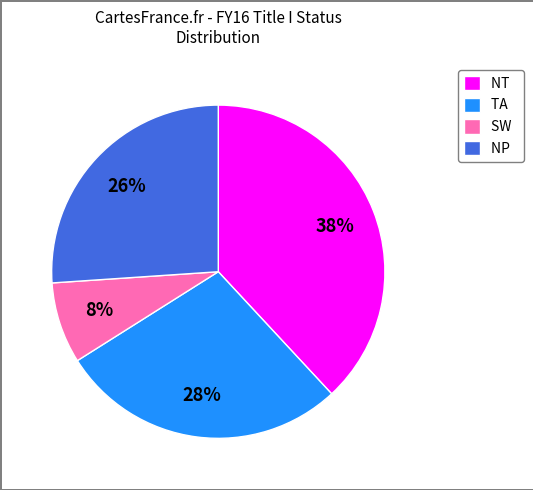

To the nearest percent, what is the difference between the largest and smallest slice percentages?

30%